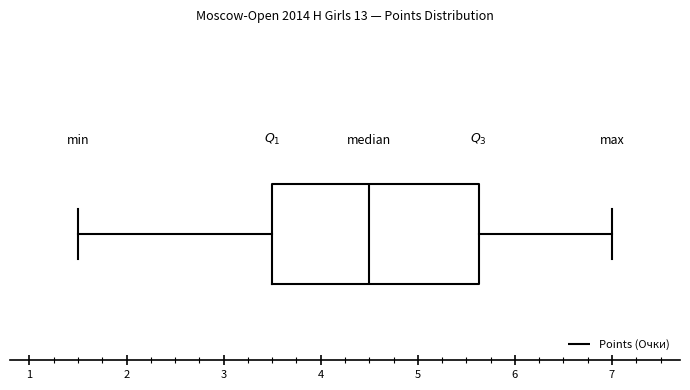

Transcribe this box plot: give where the median line is, the range the box spans, and where the two whiskers end, as read against the x-axis. The values are not printed on the chart, so give them approximately, as read against the axis.

median 4.5, box 3.5 to 5.6, whiskers 1.5 to 7.0